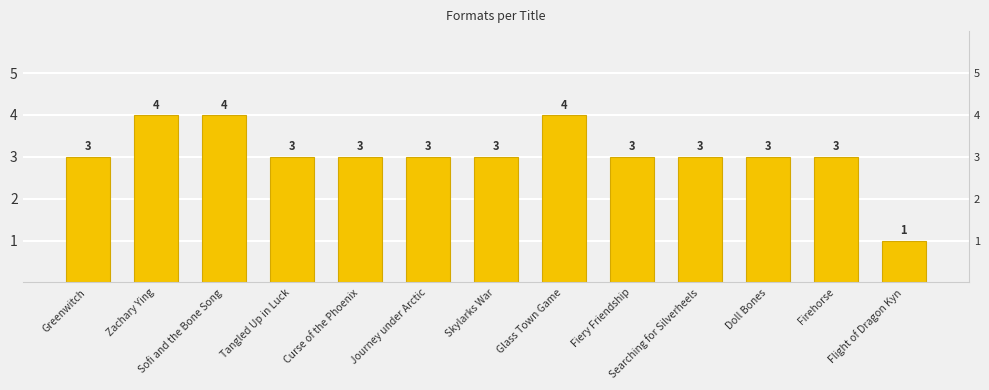

What is the average value?

3